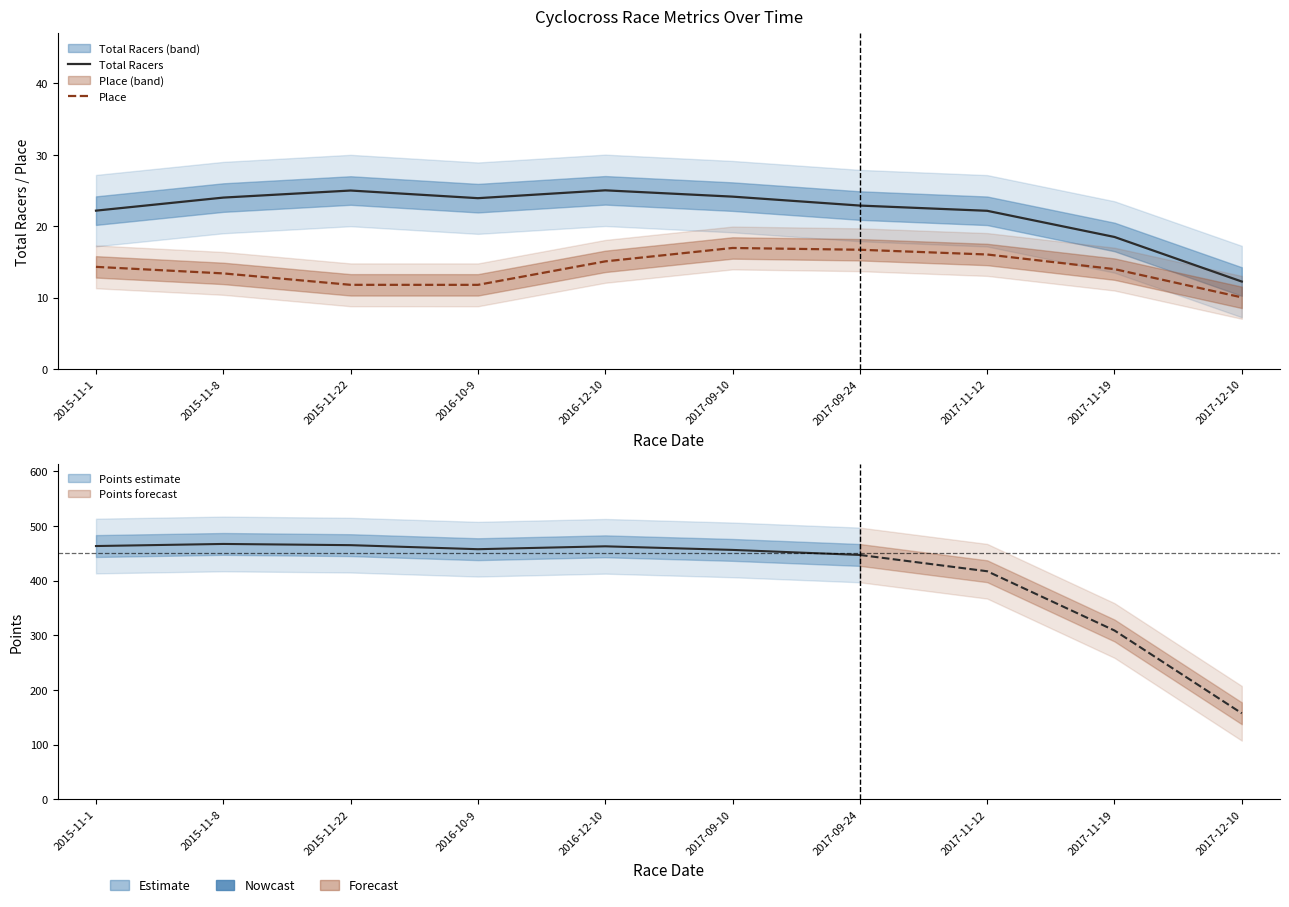

Which series has the widest spread of values?

Total Racers